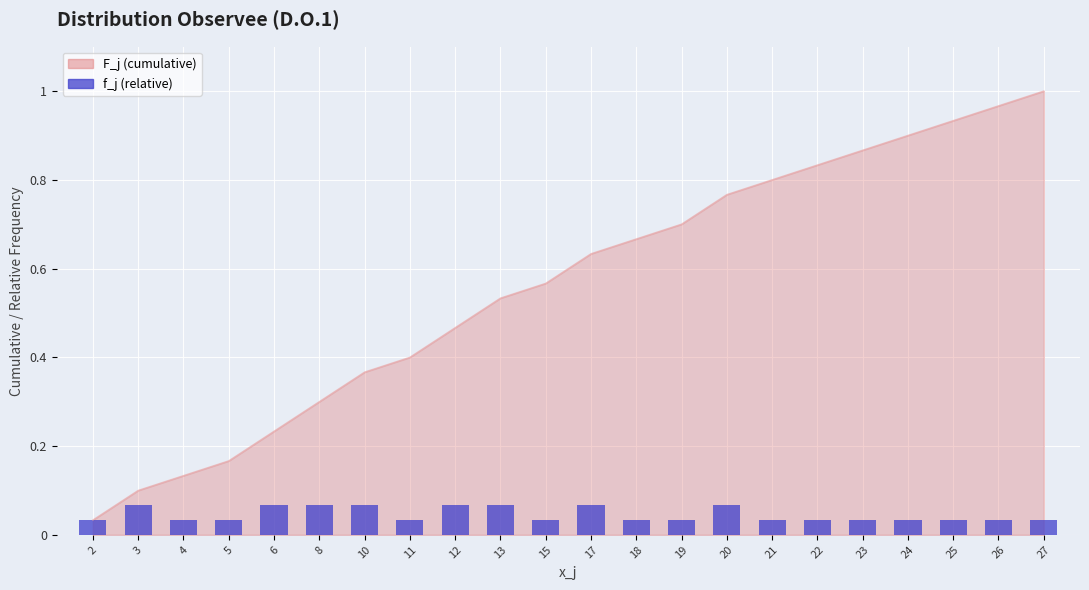

Reading right to left, extract all data points from this chart.

0.0	0.0	0.0	0.0	0.0	0.0	0.0	0.1	0.0	0.0	0.1	0.0	0.1	0.1	0.0	0.1	0.1	0.1	0.0	0.0	0.1	0.0